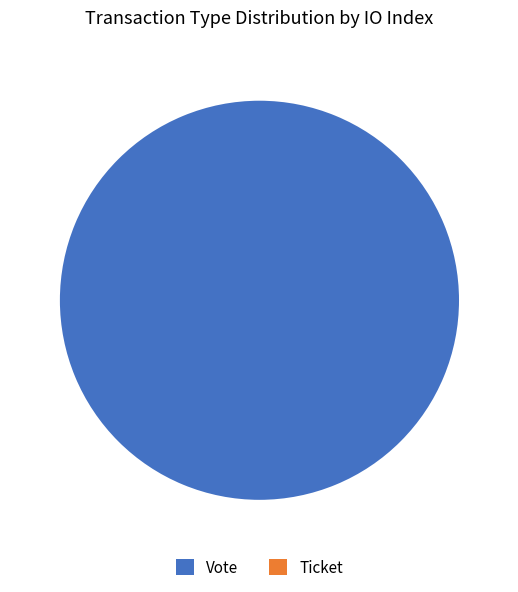

Does Vote account for over 50% of the chart?

Yes